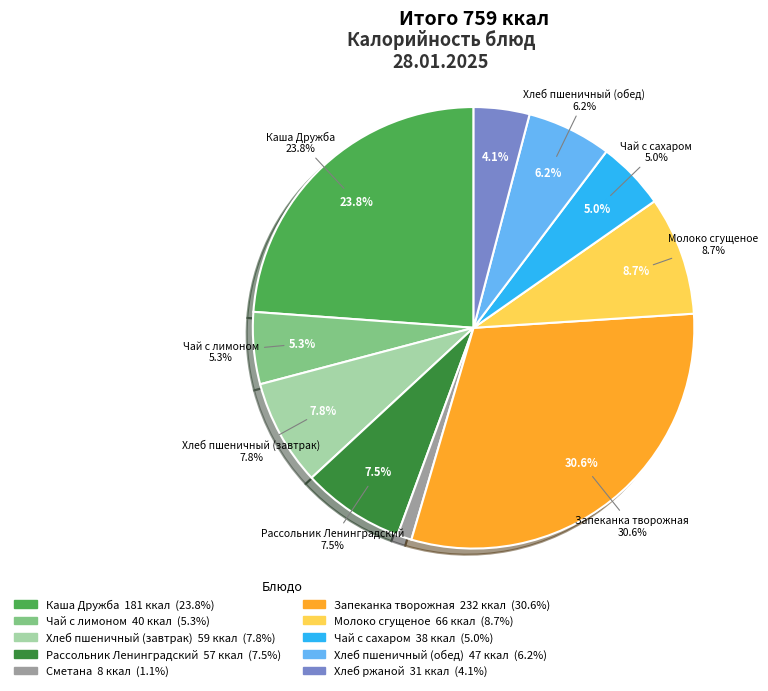

What is the change in value from Хлеб пшеничный (завтрак) to Запеканка творожная?

+173